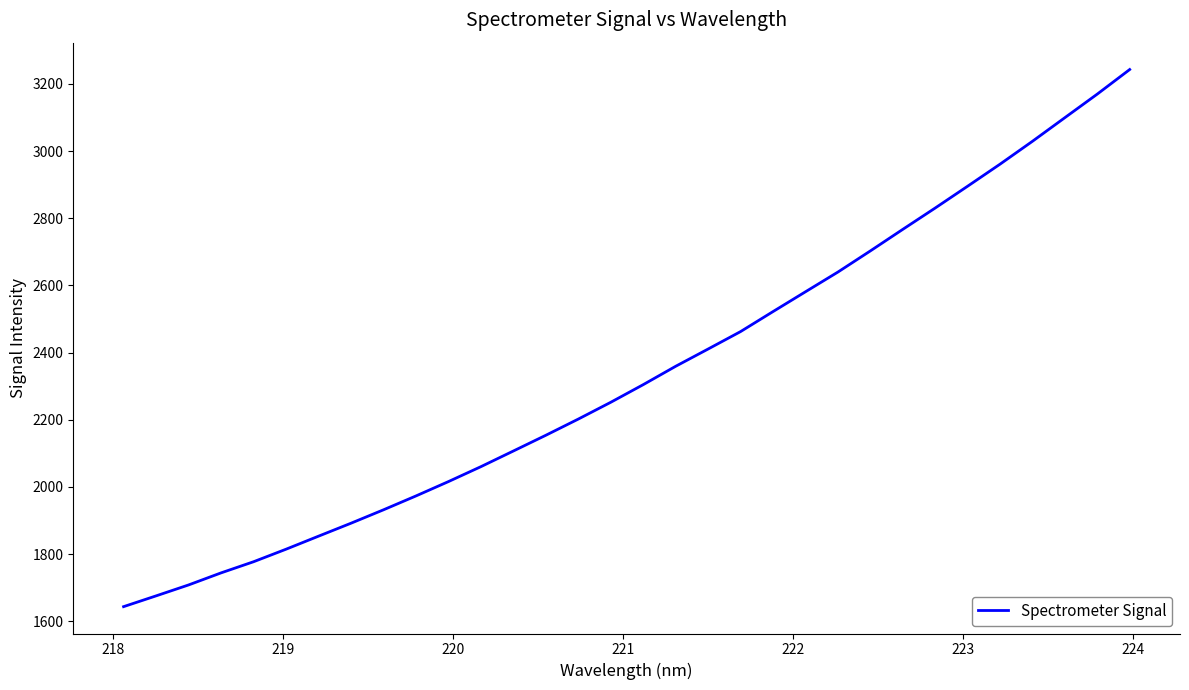

What is the difference between the maximum and minimum values?

1599.5